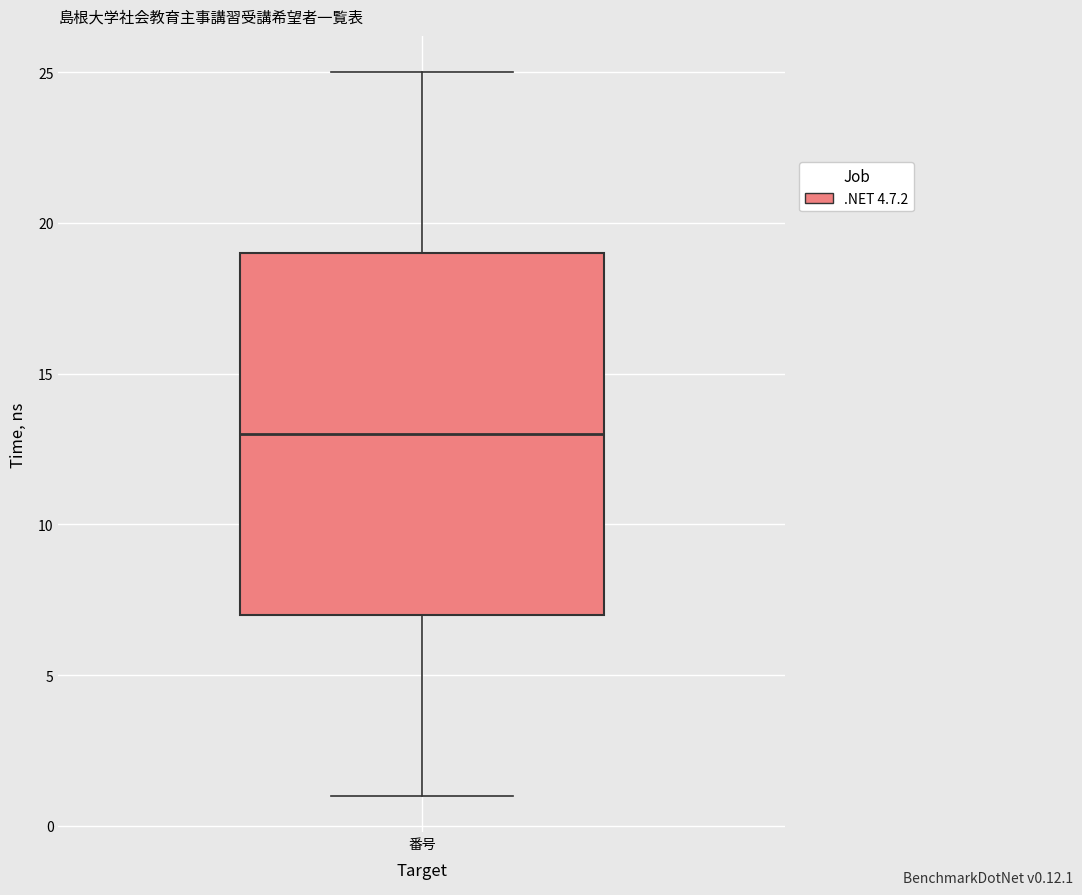

Read this box plot against the y-axis: the position of the median line, the range covered by the box, and the ends of both whiskers. The values are not printed on the chart, so give them approximately, as read against the axis.

median 13, box 7 to 19, whiskers 1 to 25